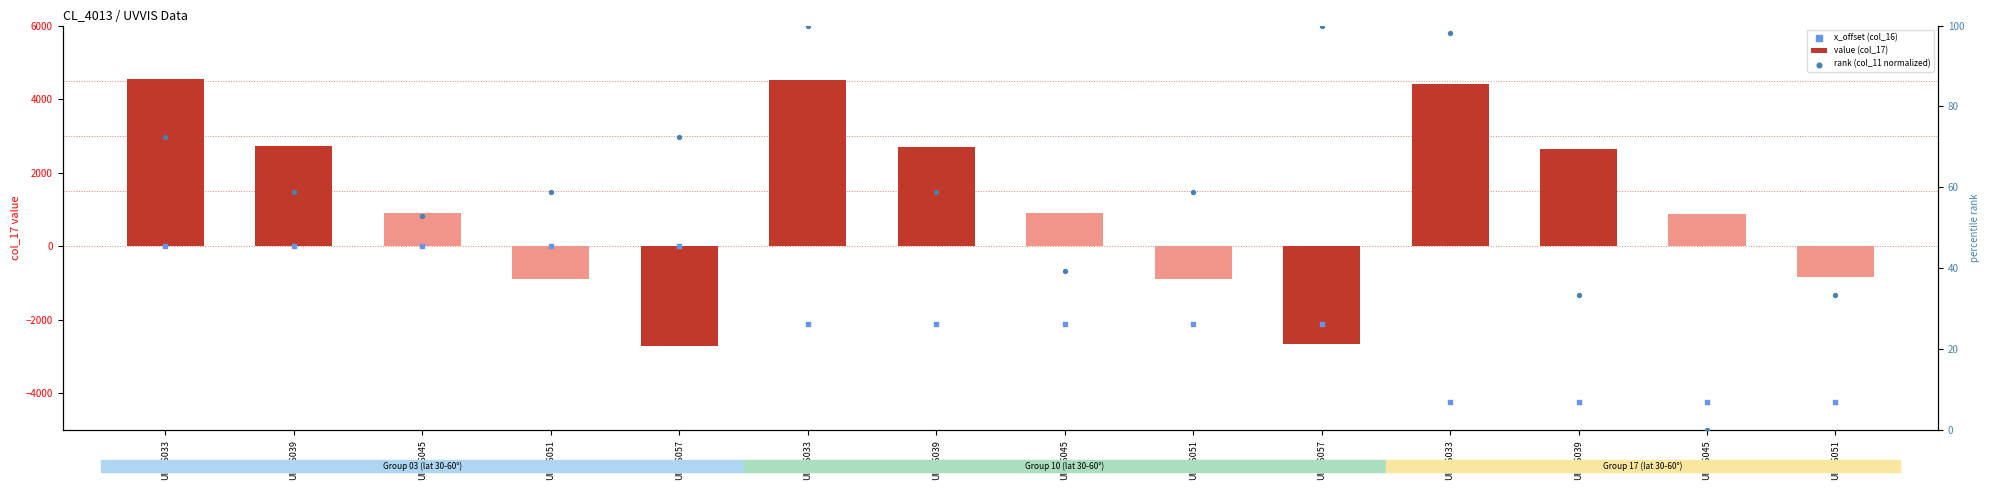

Which series has the largest total across all categories?

value (col_17)